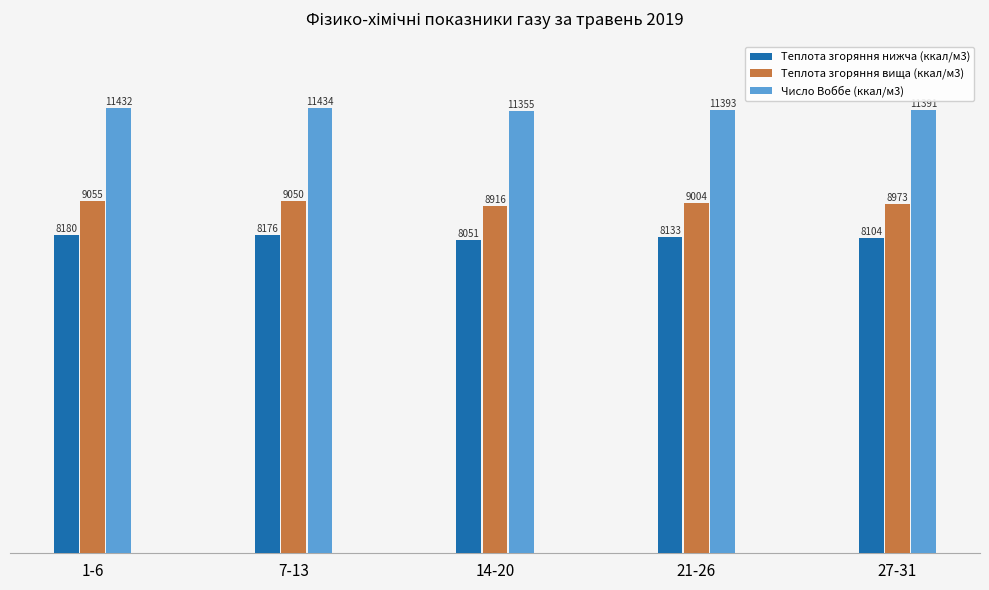

Which series has the largest range (max minus min)?

Теплота згоряння вища (ккал/м3)